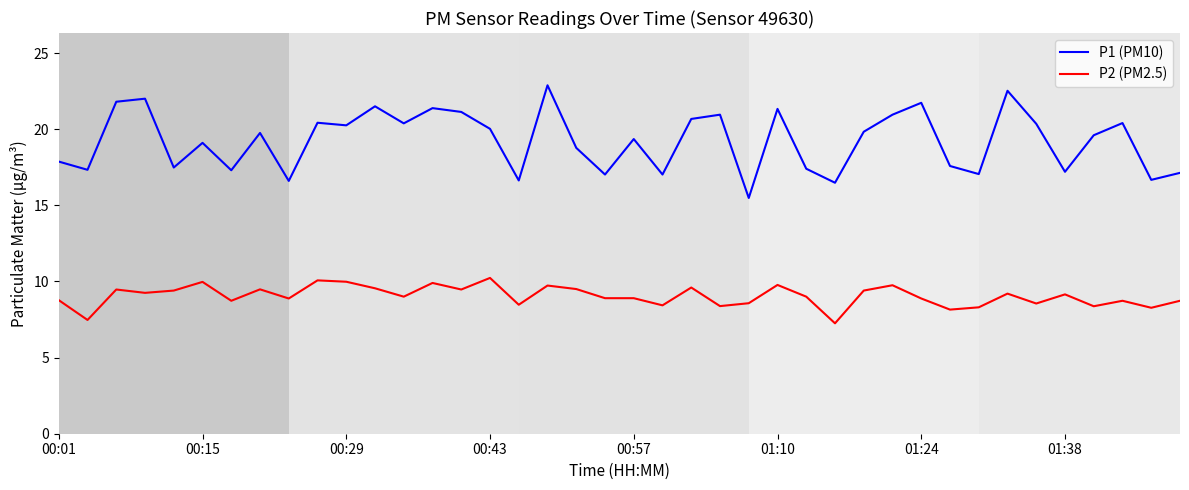

Which series has the widest spread of values?

P1 (PM10)